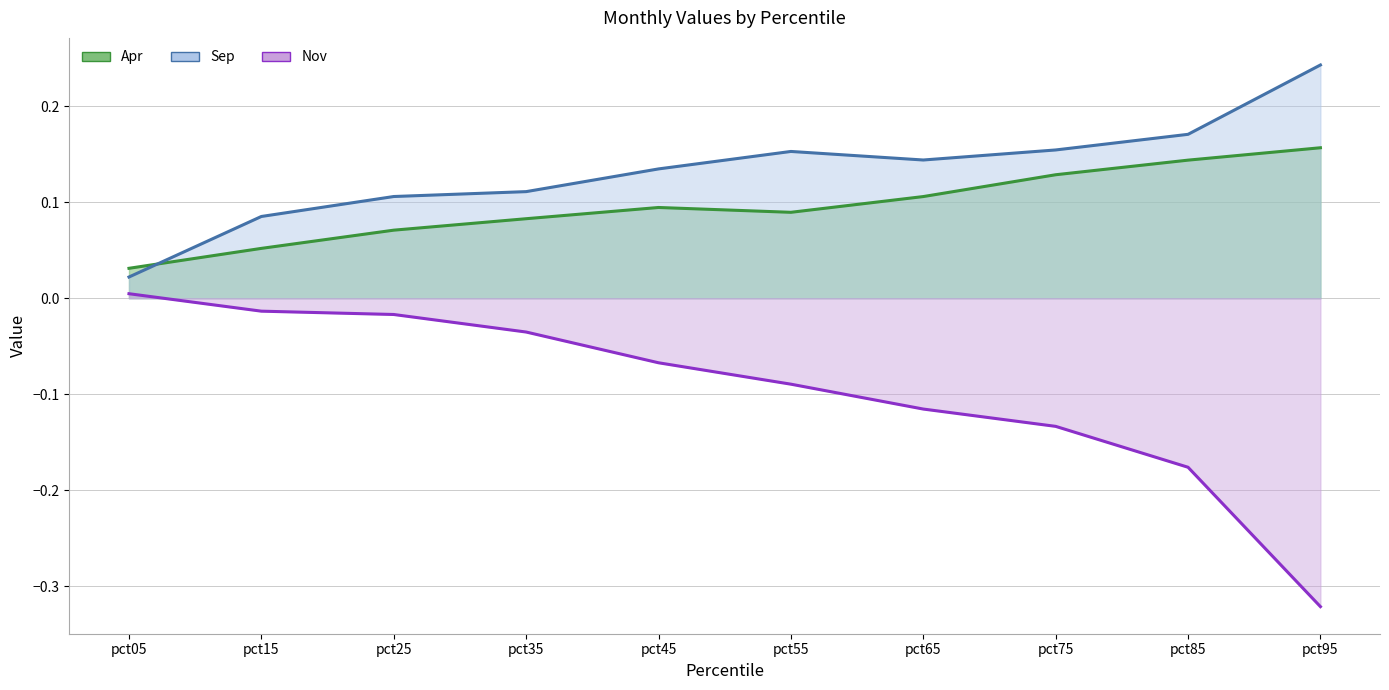

At which label does Nov first exceed 0?

pct05